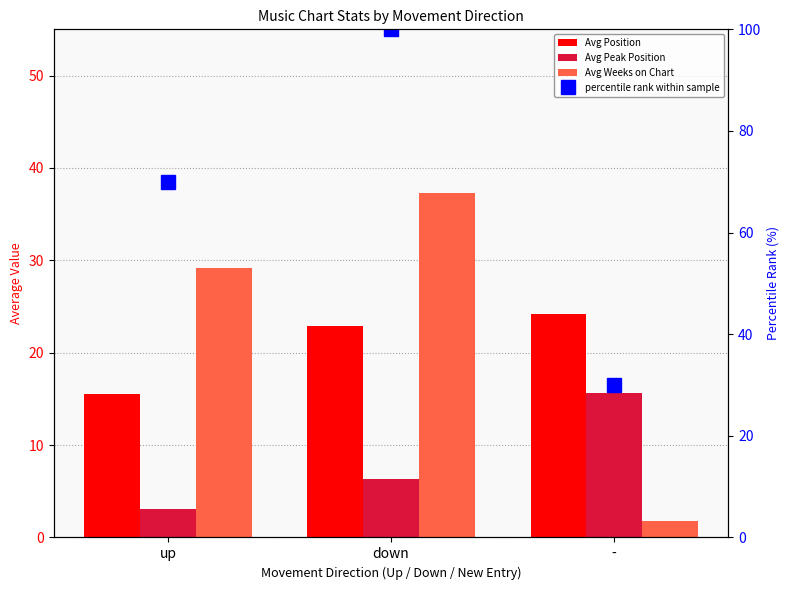

Rank the series by their maximum value, from highest to lowest.

percentile rank within sample, Avg Weeks on Chart, Avg Position, Avg Peak Position